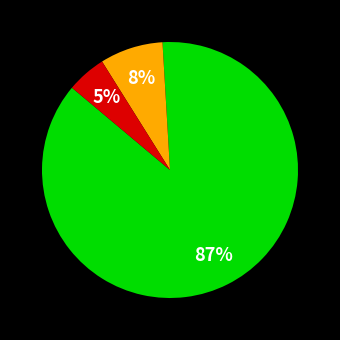

Is there a majority slice in this chart?

Yes